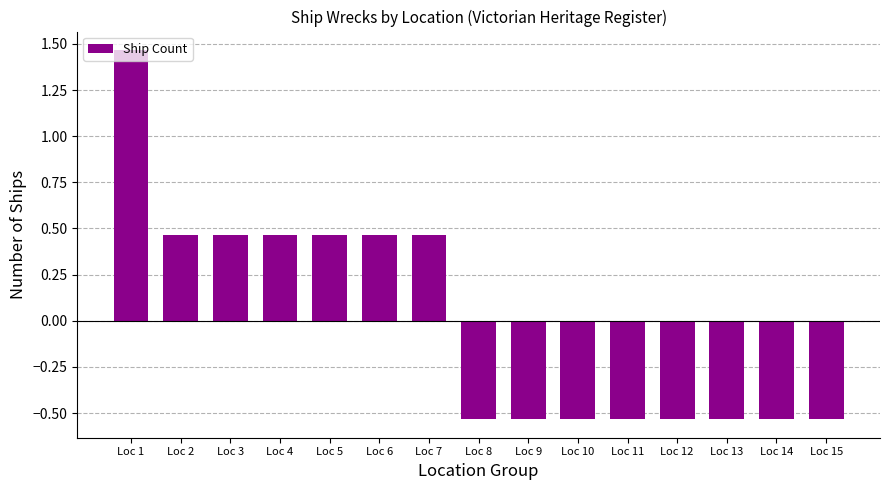

The chart shows a value of -0.3 at Loc 11. True or false?

False